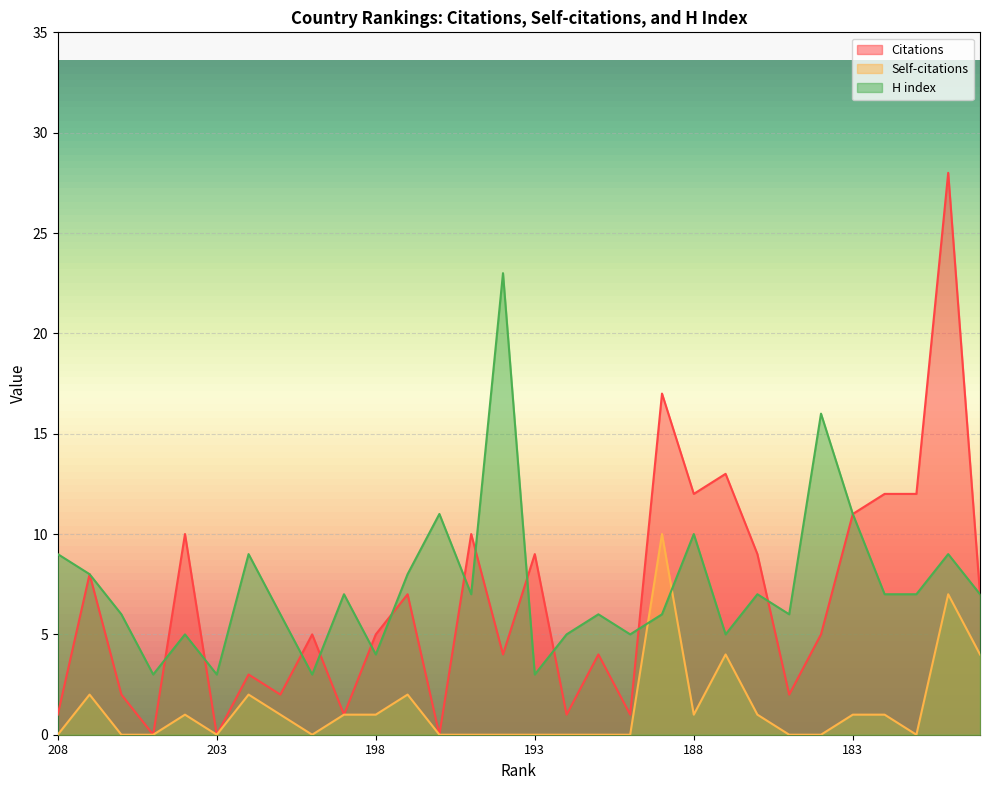

What is the value of the Citations point at the 30th from the left?

7